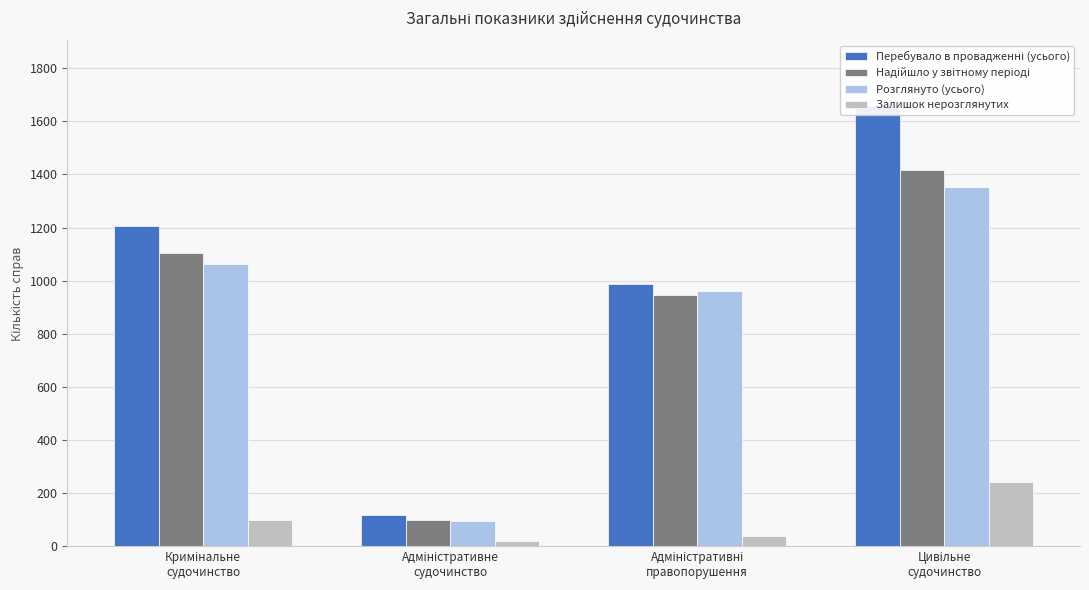

What are all the series names shown in the legend?

Перебувало в провадженні (усього), Надійшло у звітному періоді, Розглянуто (усього), Залишок нерозглянутих